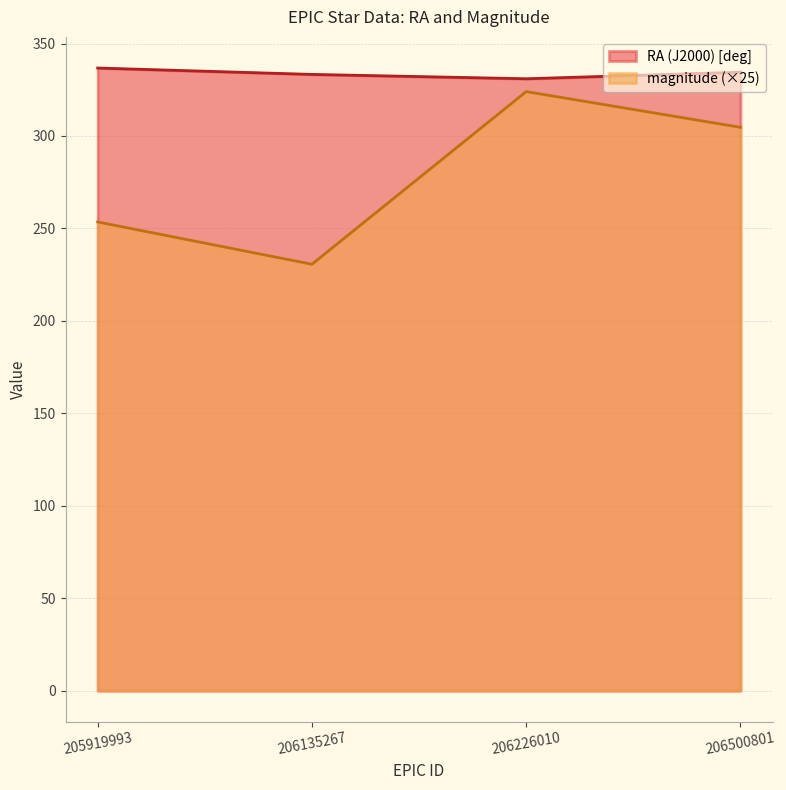

What is the minimum value for RA (J2000) [deg]?

330.9